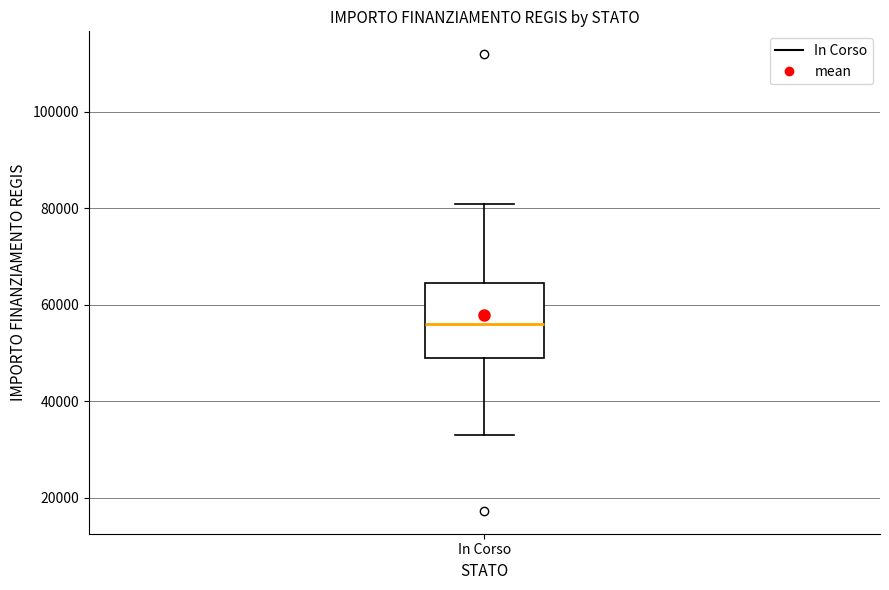

Transcribe this box plot: give where the median line is, the range the box spans, and where the two whiskers end, as read against the y-axis. The values are not printed on the chart, so give them approximately, as read against the axis.

median 56000, box 50000 to 64000, whiskers 32000 to 80000